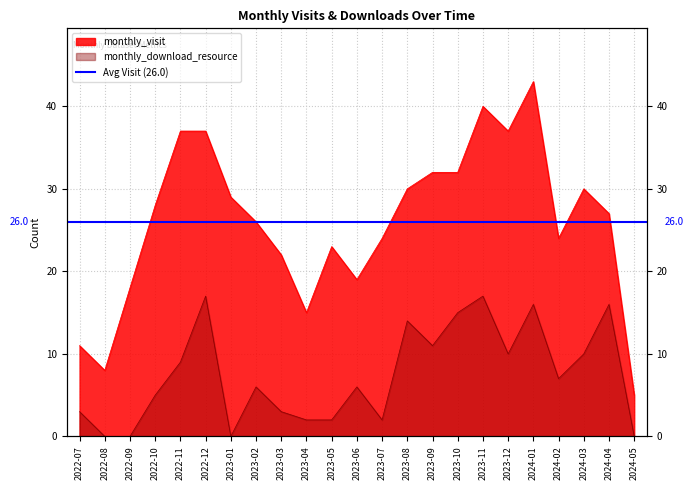

Count the number of data series in this chart.

2